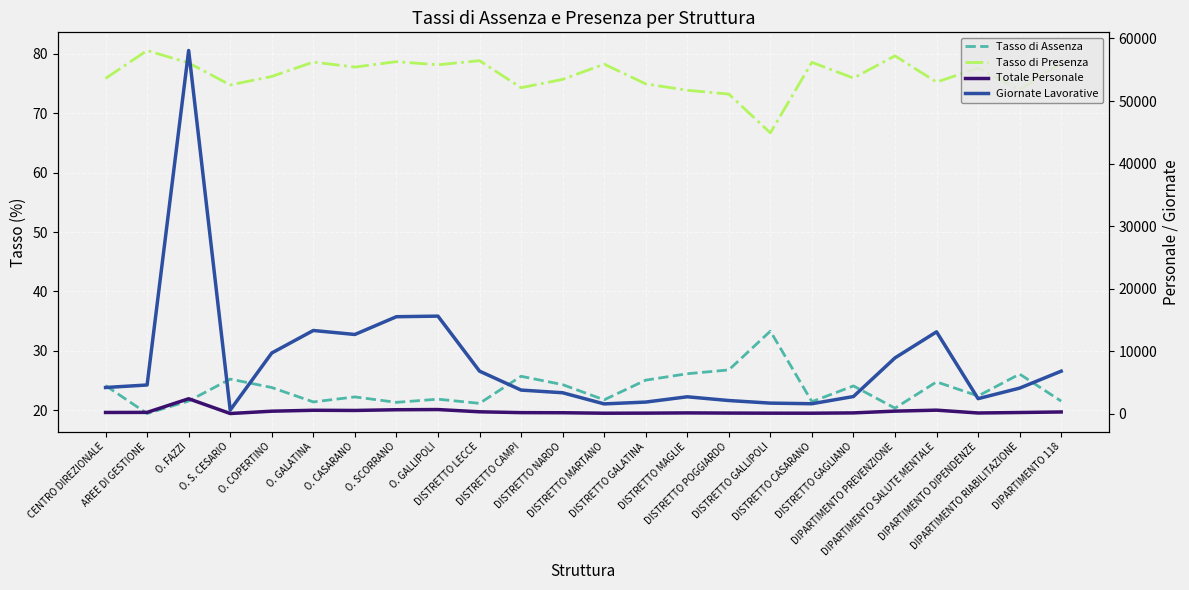

True or false: Totale Personale has a value of 271.2 at O. CASARANO.

False